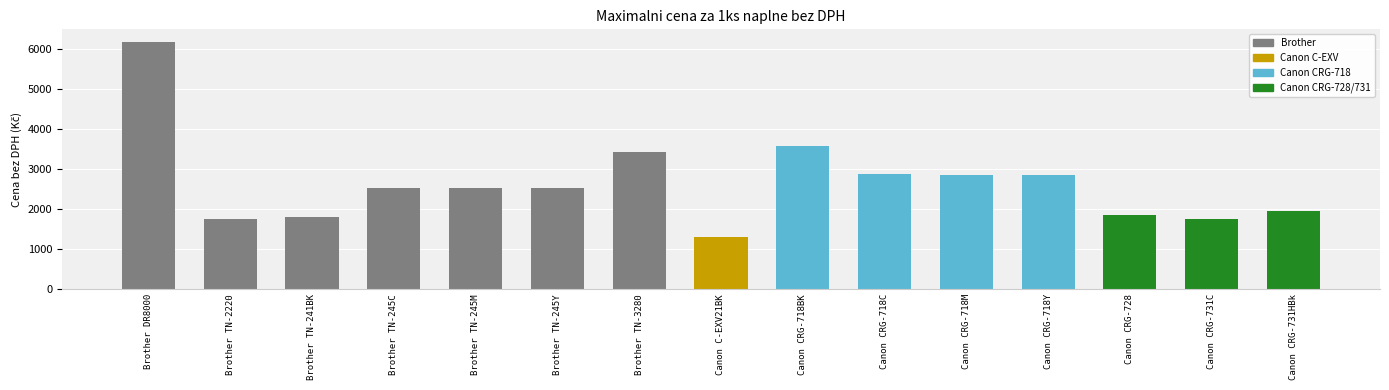

What is the sum of all values?

39793.5